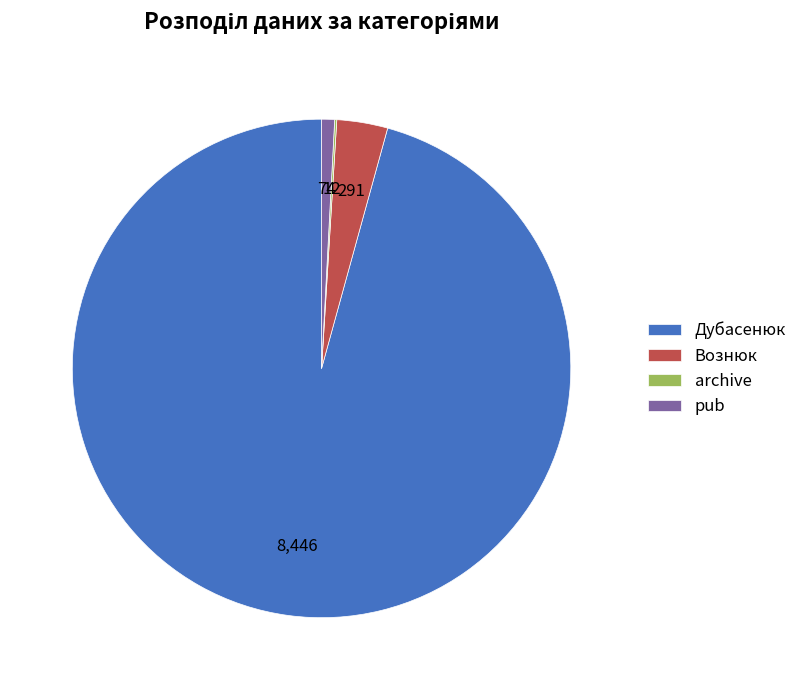

Which category has the biggest portion of the pie?

Дубасенюк